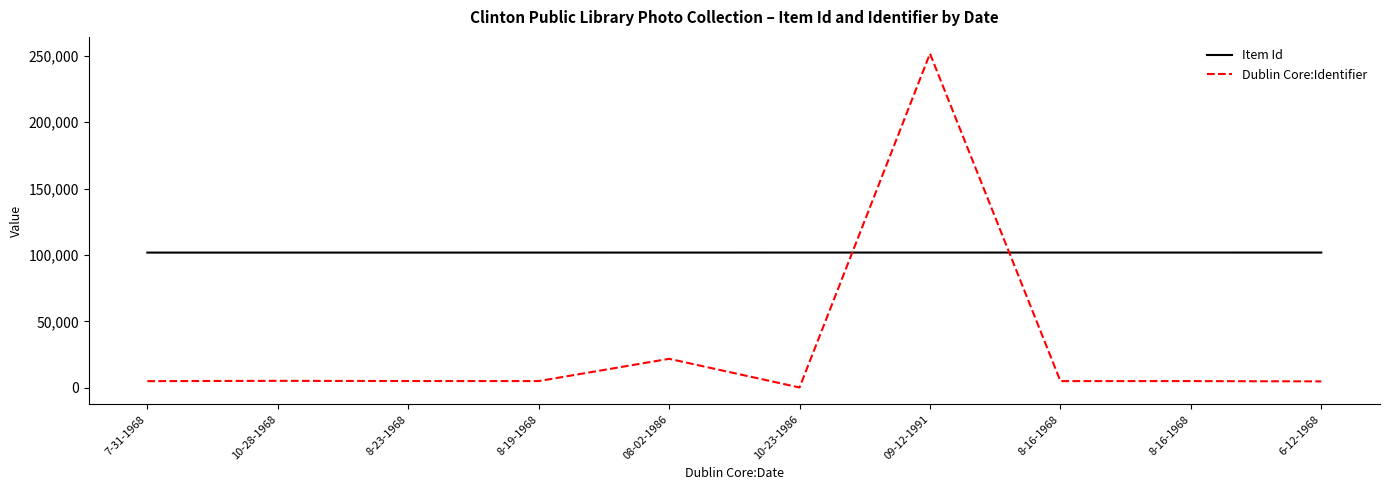

What are all the series names shown in the legend?

Item Id, Dublin Core:Identifier